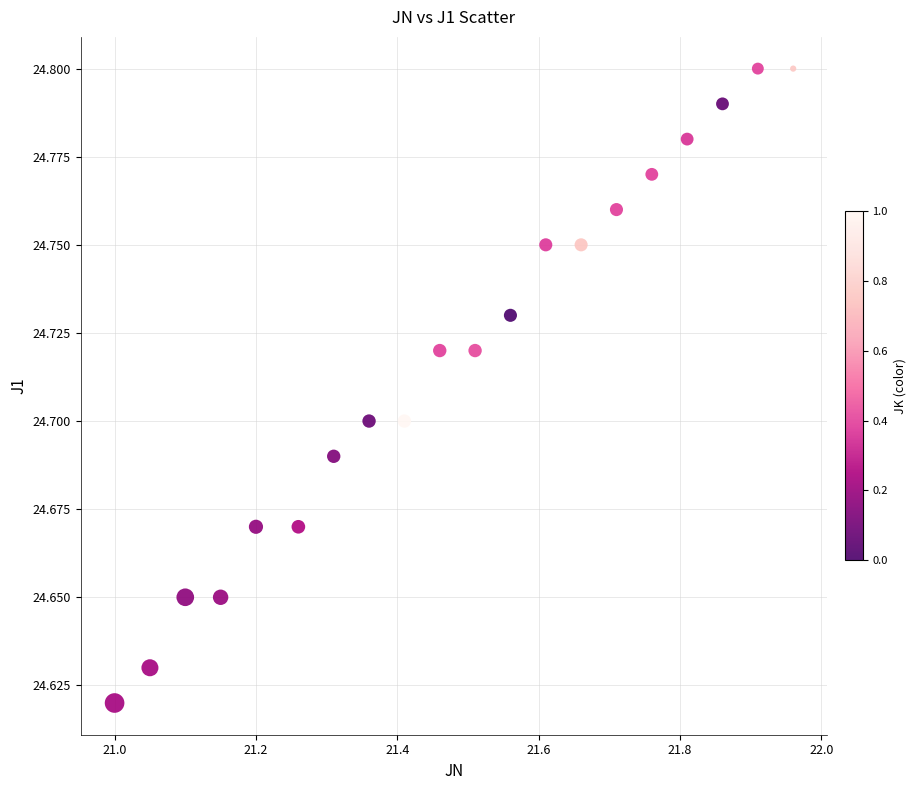

What is the range of X values (max minus min)?

1.0